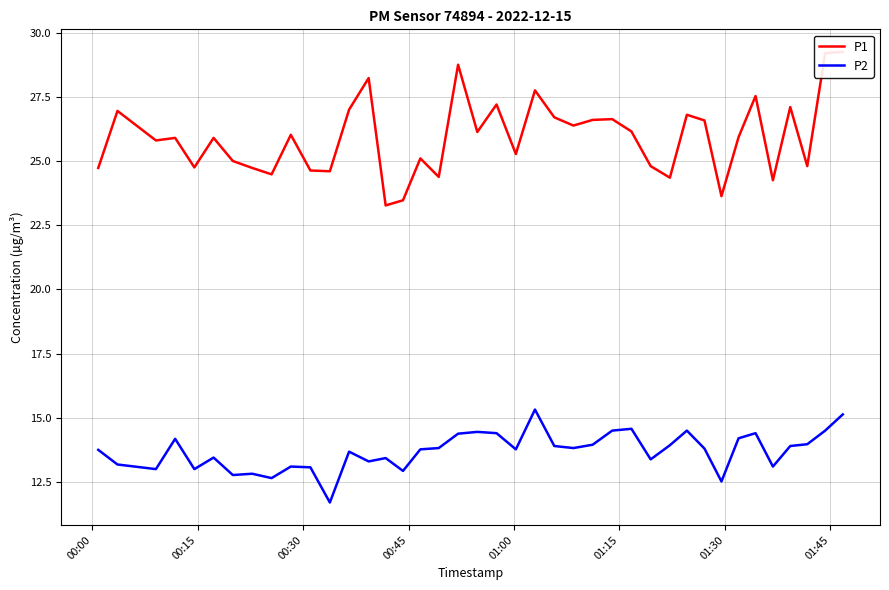

What is the maximum value for P2?

15.3